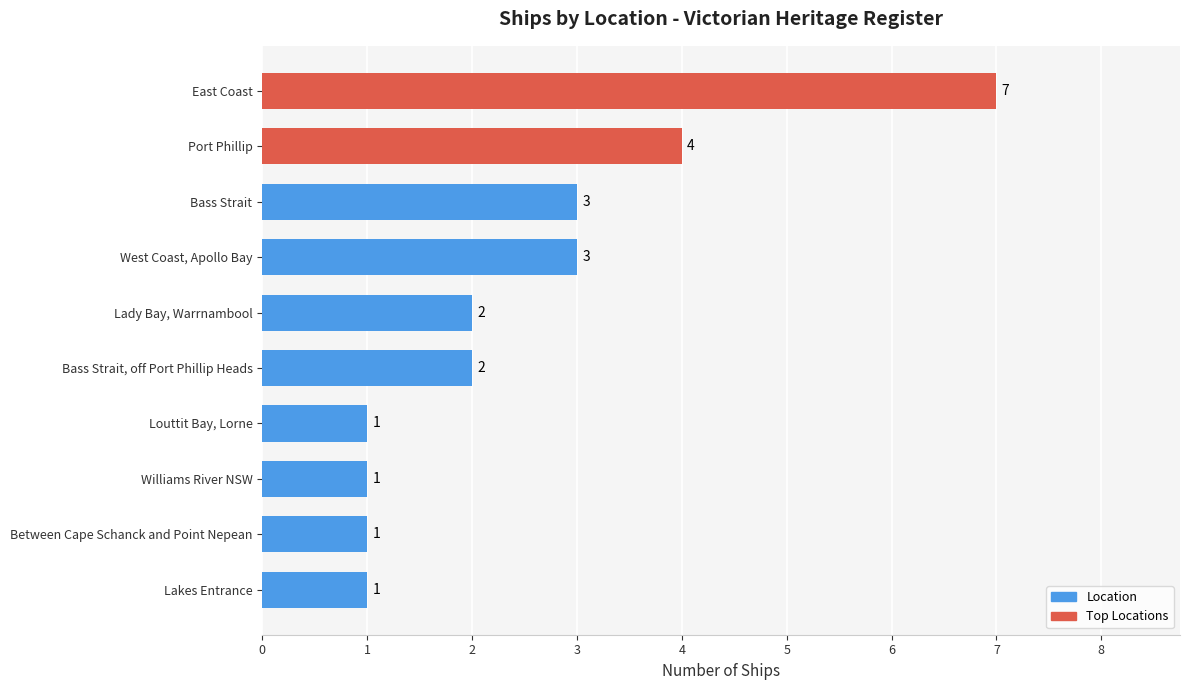

How many values are below 2?

4